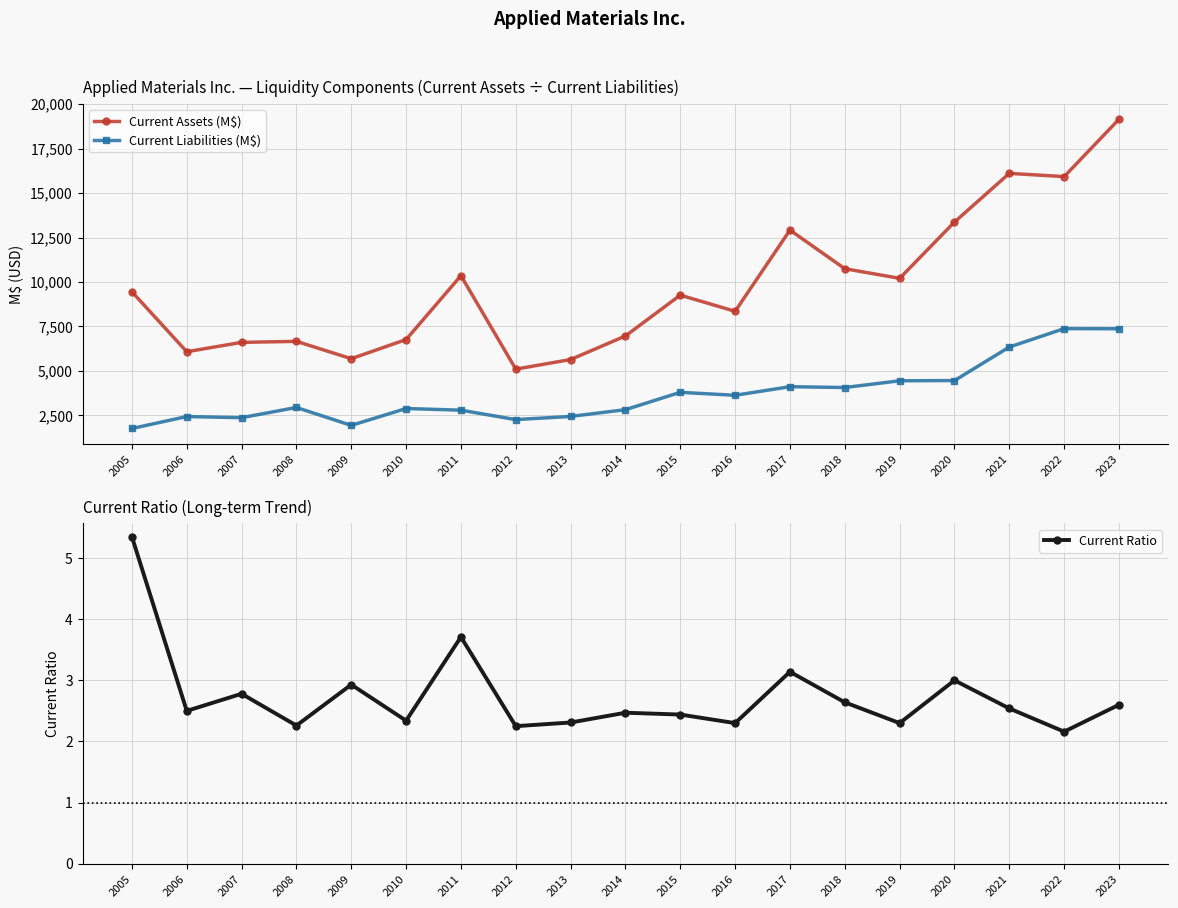

In Current Ratio, how many points are higher than both neighbors (excluding endpoints)?

6